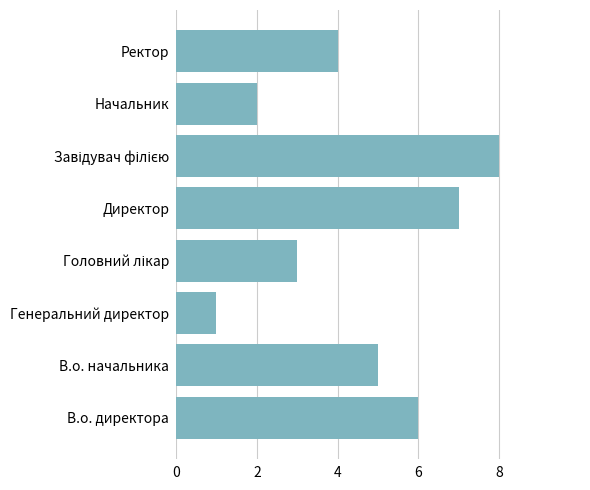

What is the maximum value shown in the chart?

8